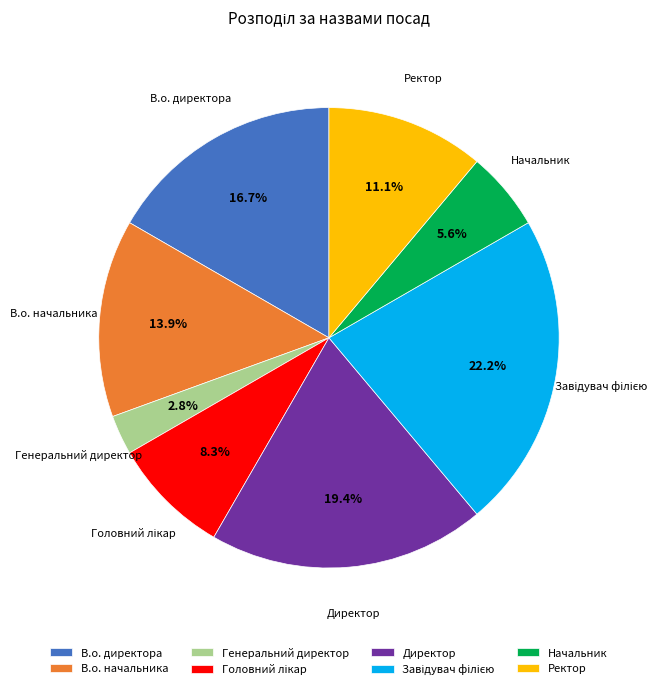

Approximately how many times larger is the value at Ректор compared to Начальник?

2.0